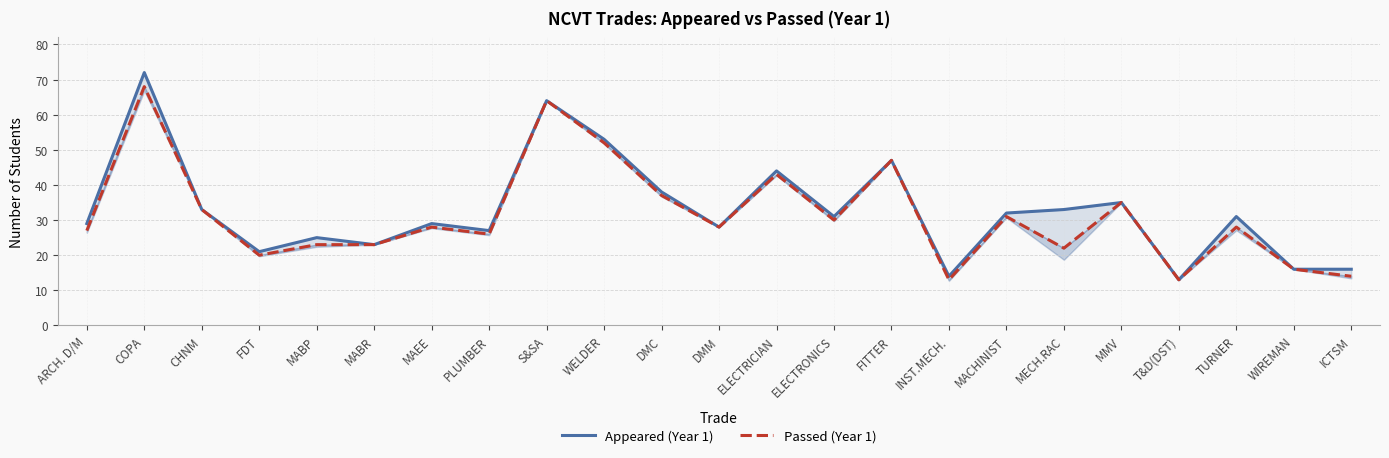

What is the smallest value displayed?

13